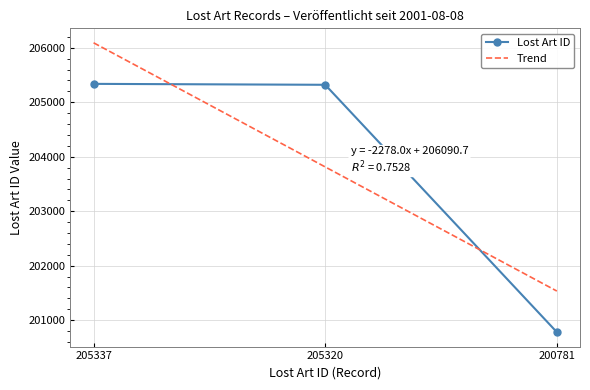

At which label does Lost Art ID reach its minimum?

200781